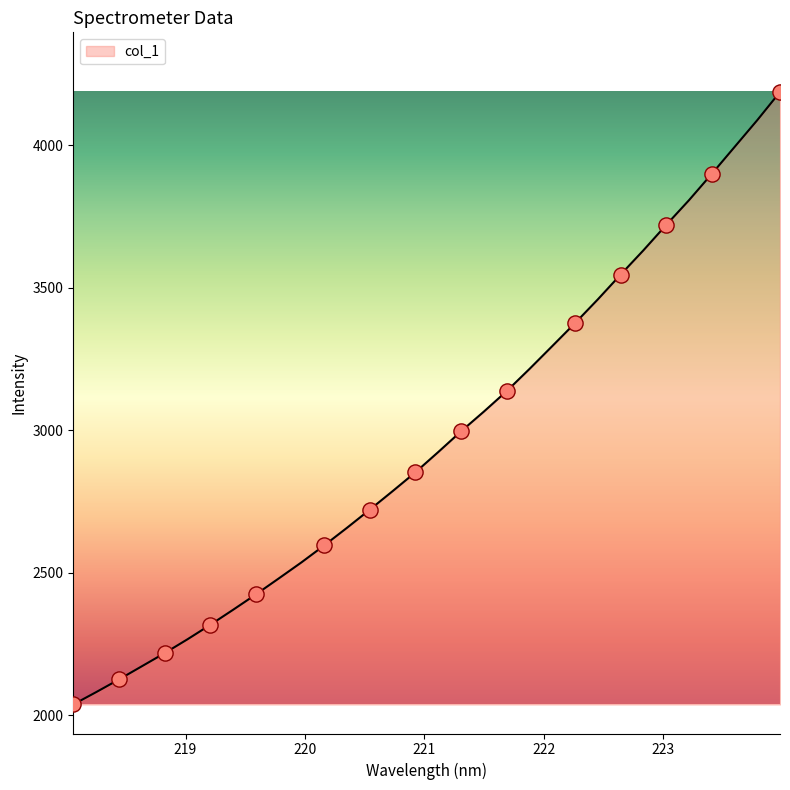

What is the difference between the maximum and minimum values?

2149.6